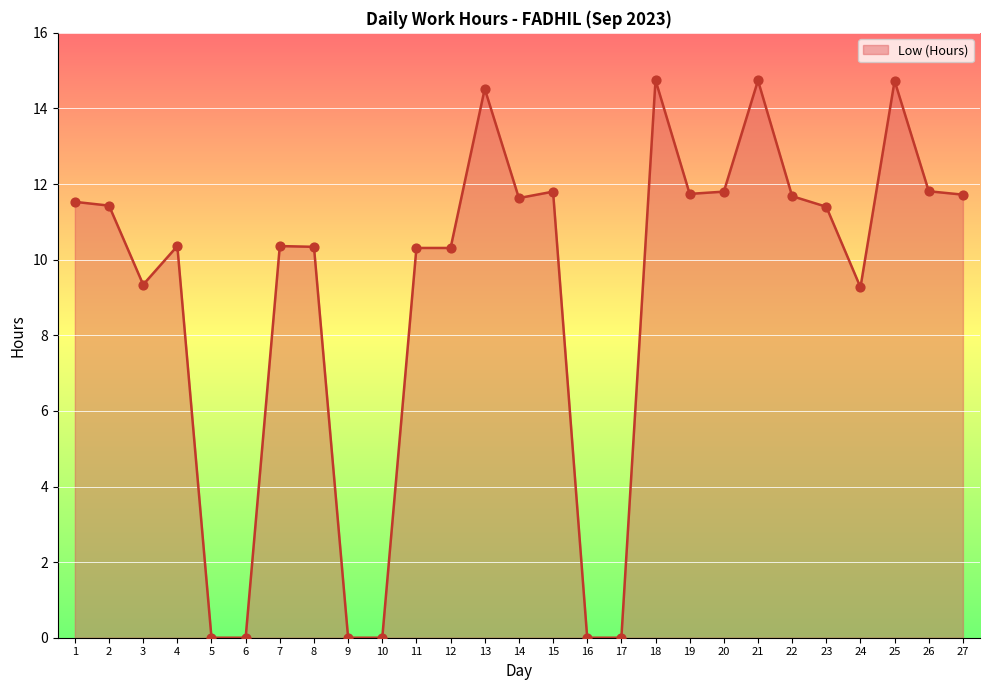

What is the change in value from 10 to 21?

+14.7